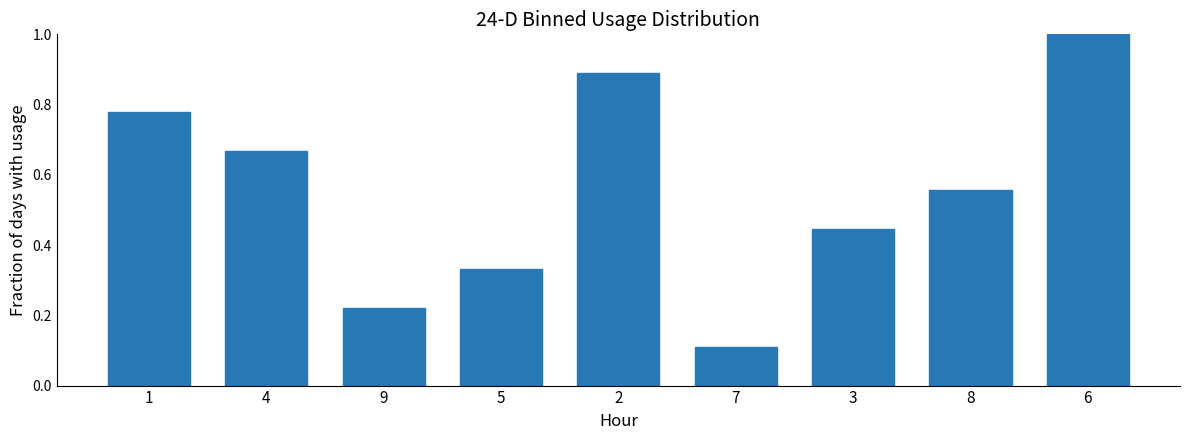

How many data points does each series have?

9